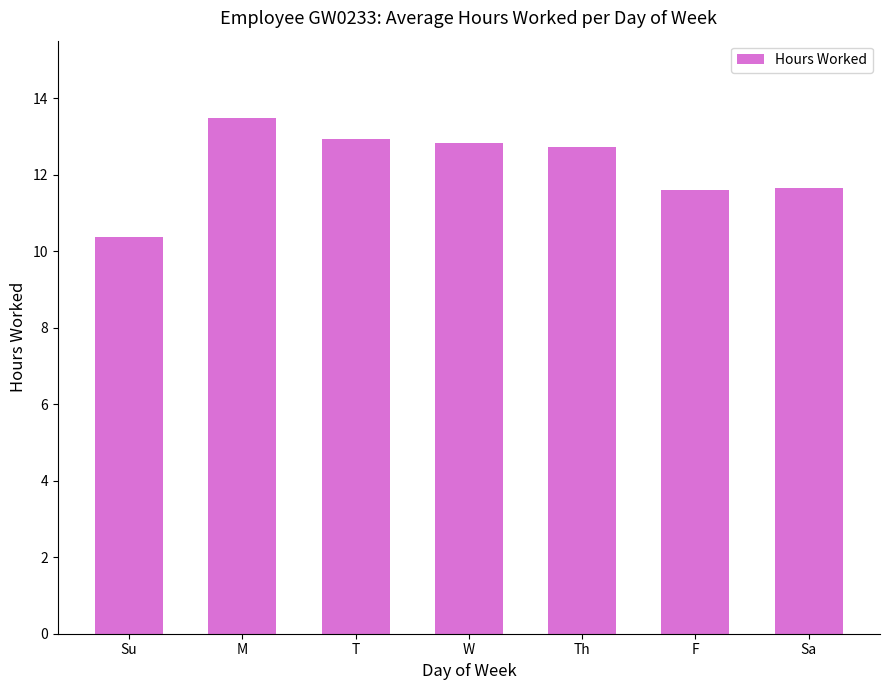

What is the smallest value displayed?

10.4